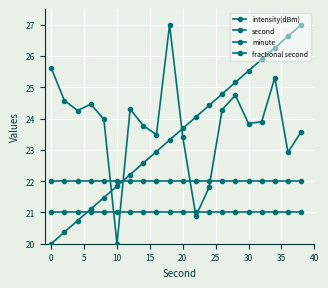

True or false: minute and intensity(dBm) intersect in this chart.

True